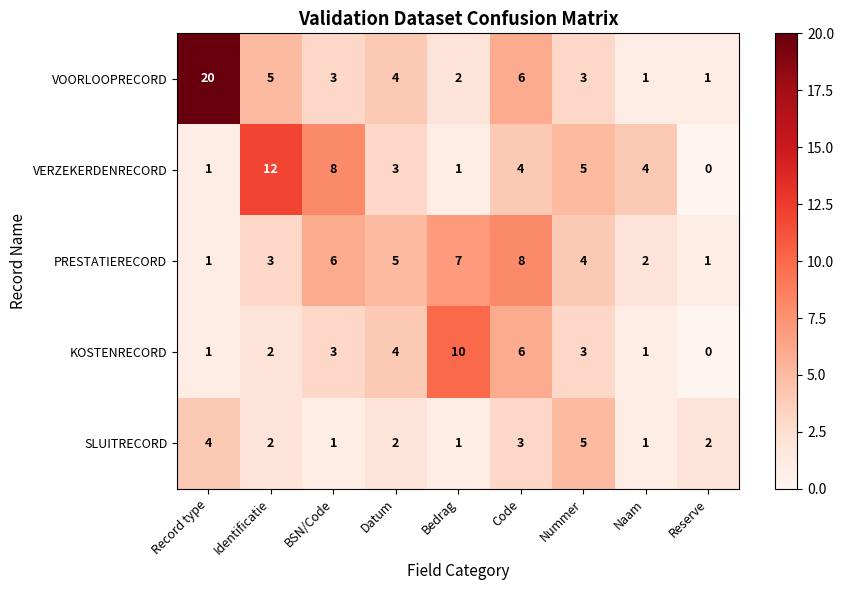

The value of KOSTENRECORD at Identificatie is 1. True or false?

False